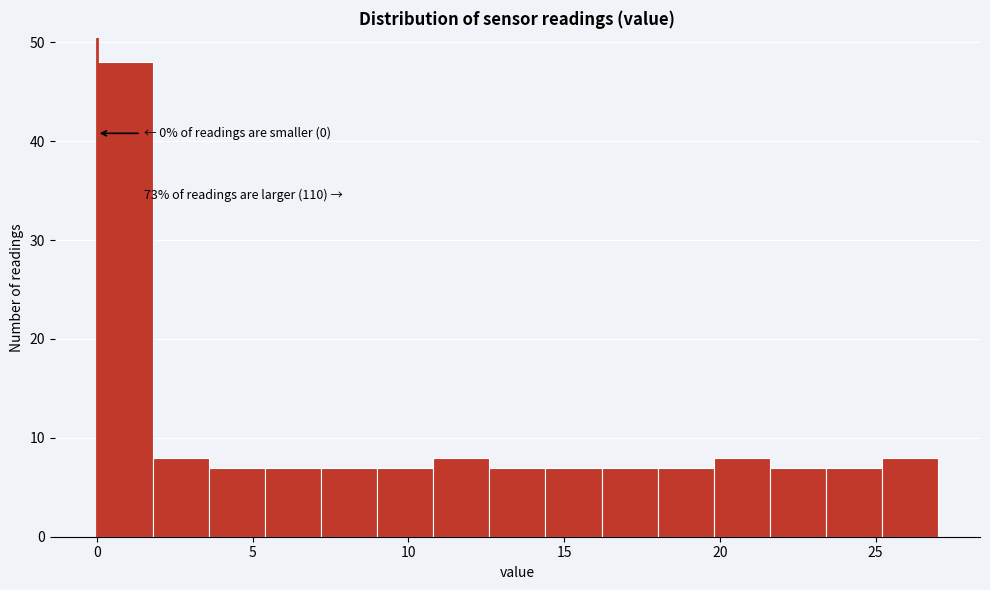

Around what value on the x-axis is the tallest bar? Give the approximate position of its centre, as read against the axis.

1.0